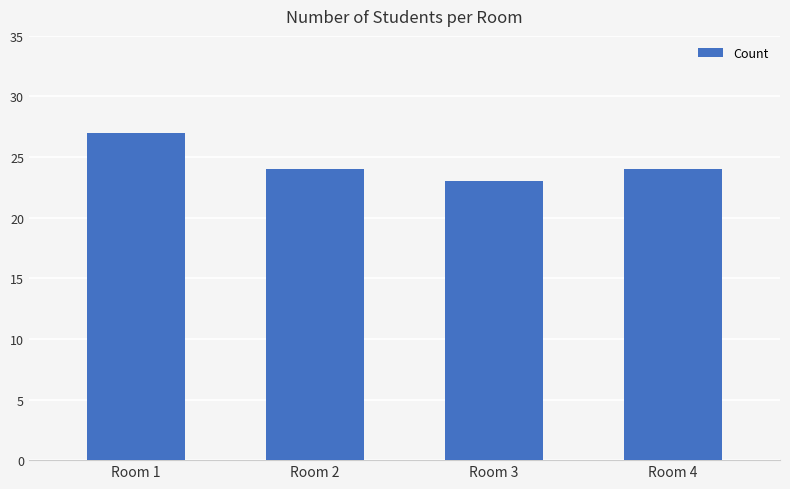

Reading right to left, what are all the values shown in this chart?

24	23	24	27